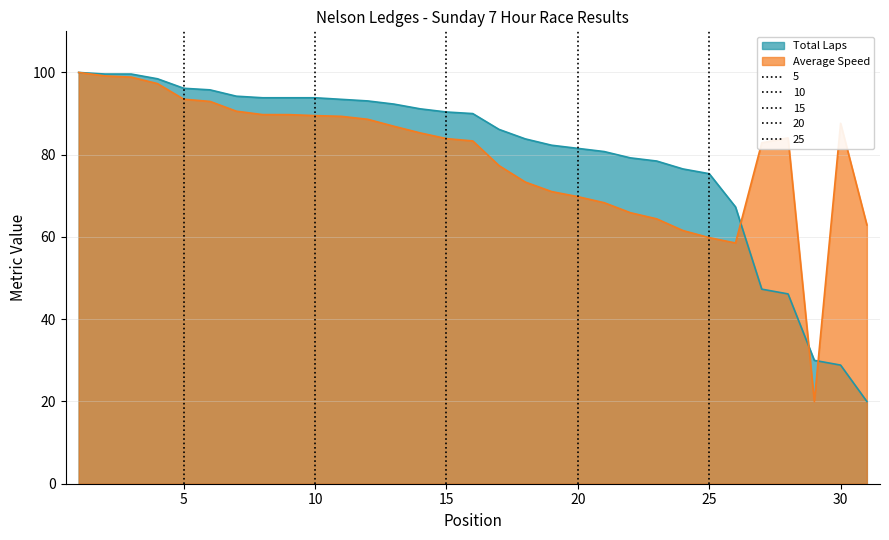

What is the value of the Average Speed point at the 16th from the left?

83.3